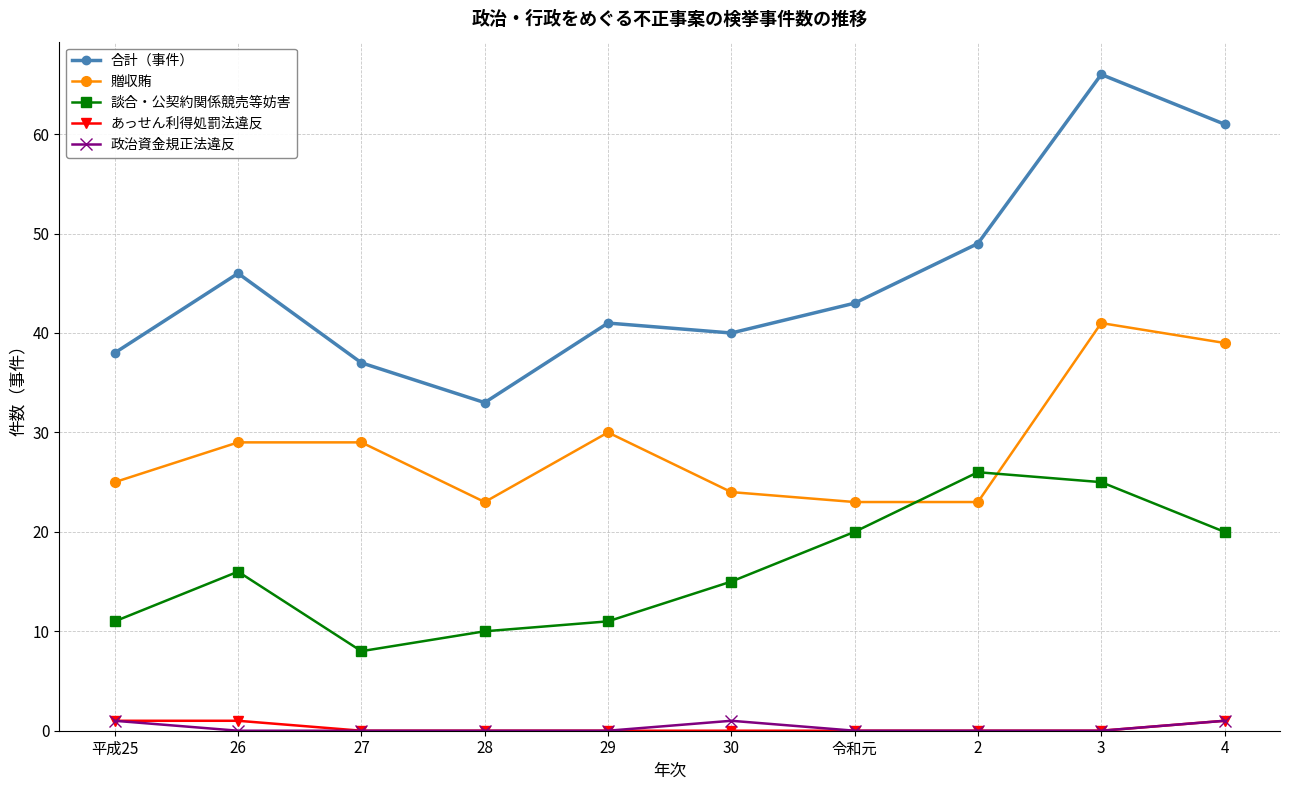

Reading left to right, what are all the values shown in this chart?

合計（事件）: 38	46	37	33	41	40	43	49	66	61
贈収賄: 25	29	29	23	30	24	23	23	41	39
談合・公契約関係競売等妨害: 11	16	8	10	11	15	20	26	25	20
あっせん利得処罰法違反: 1	1	0	0	0	0	0	0	0	1
政治資金規正法違反: 1	0	0	0	0	1	0	0	0	1